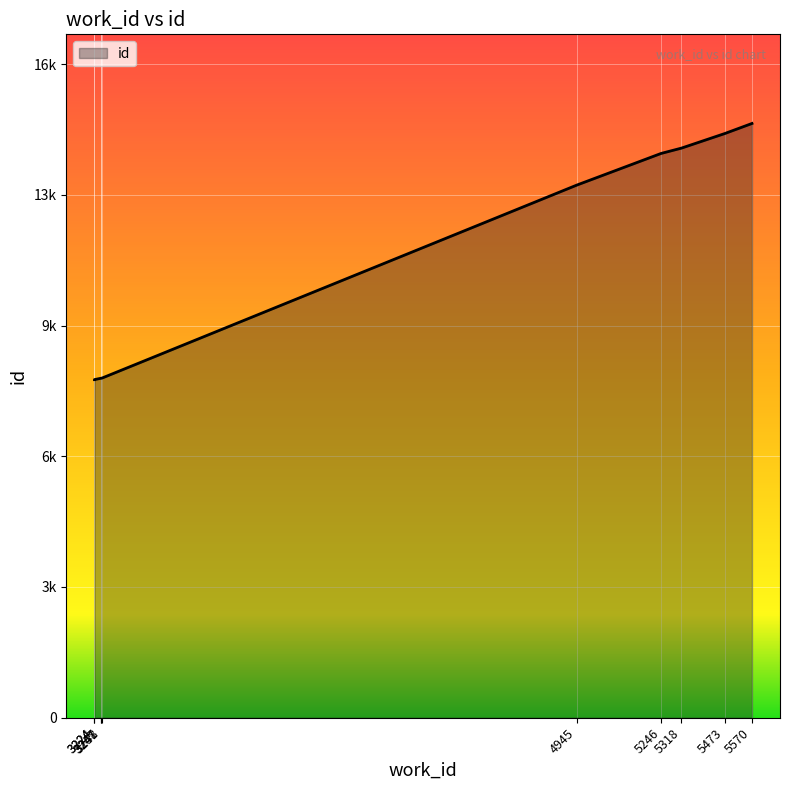

What value does the data have at 3224, to the nearest 100?

8500